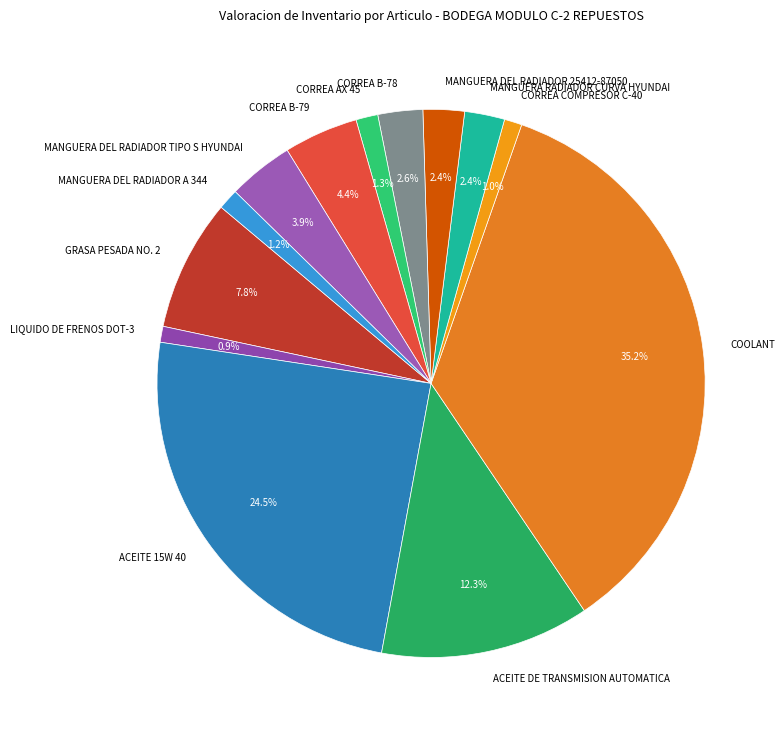

What is the largest slice in the pie chart?

COOLANT